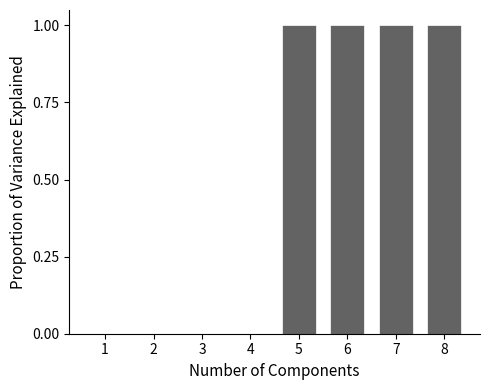

Reading left to right, list all the values displayed in this chart.

1=0	2=0	3=0	4=0	5=1	6=1	7=1	8=1